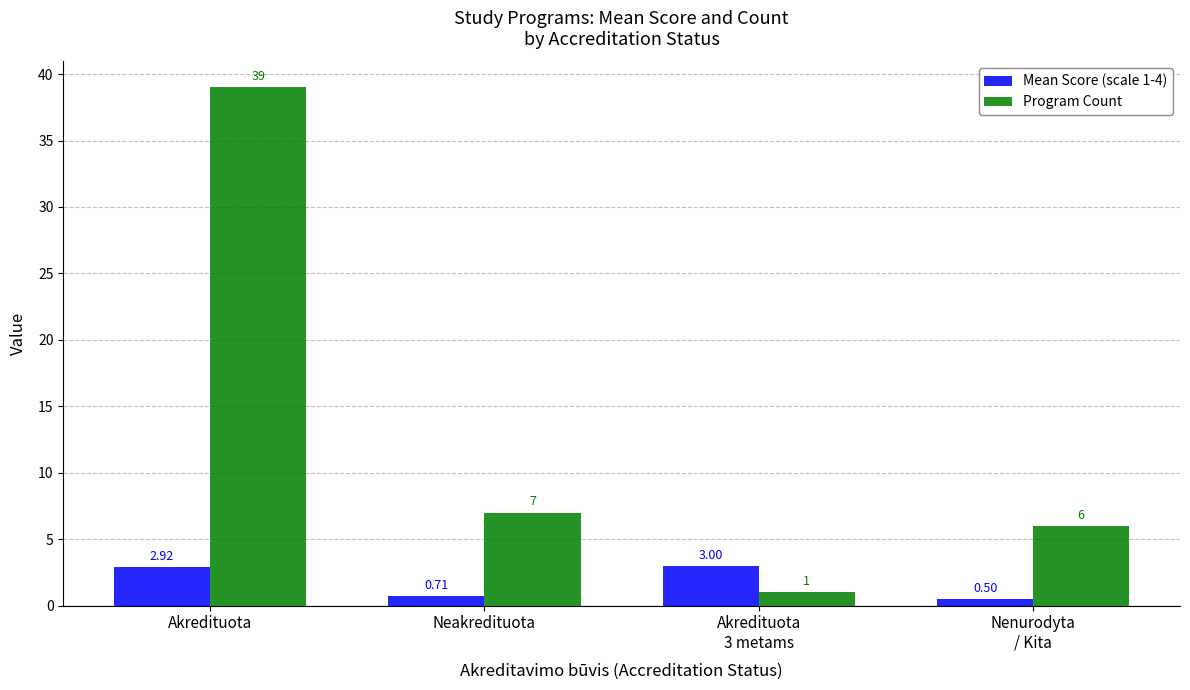

What is the difference between the highest and lowest values at Nenurodyta
/ Kita?

5.5